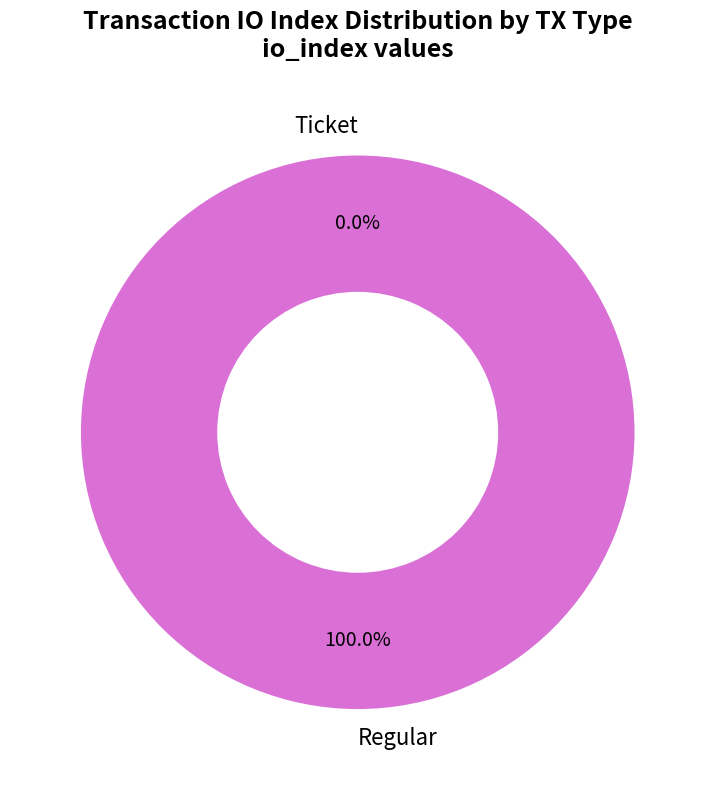

Which category has the smallest portion of the pie?

Ticket